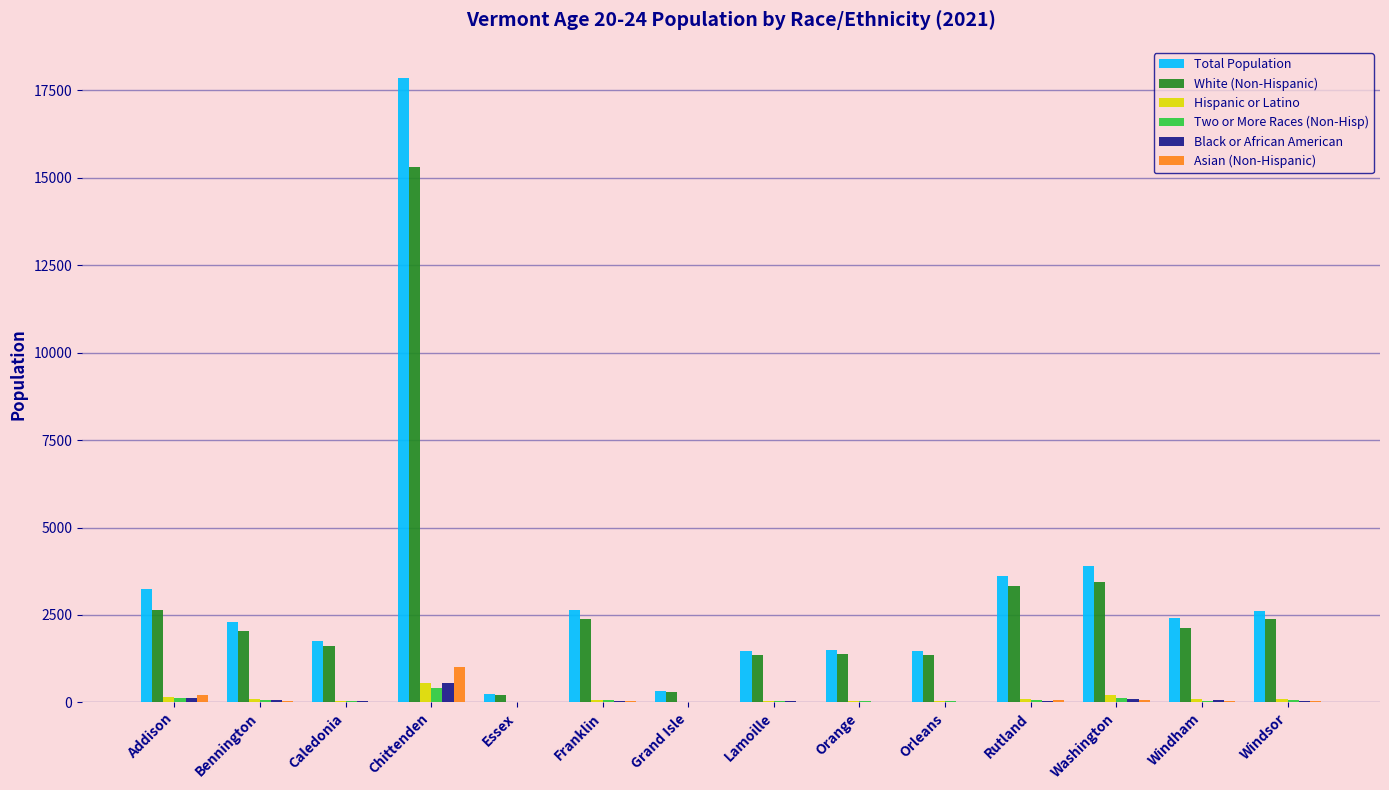

True or false: White (Non-Hispanic) has a value of 2891 at Windham.

False